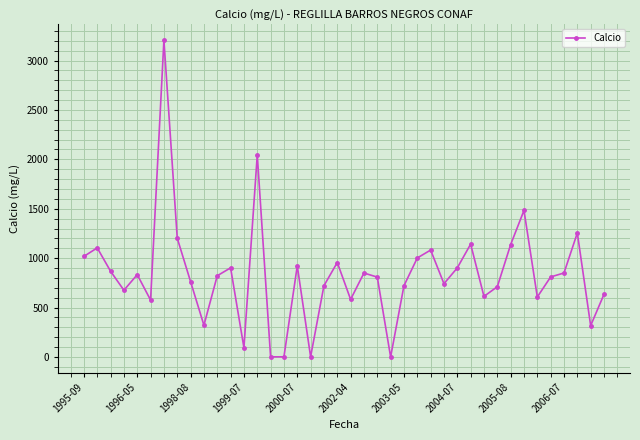

What is the value of the 26th point from the left?

1002.0